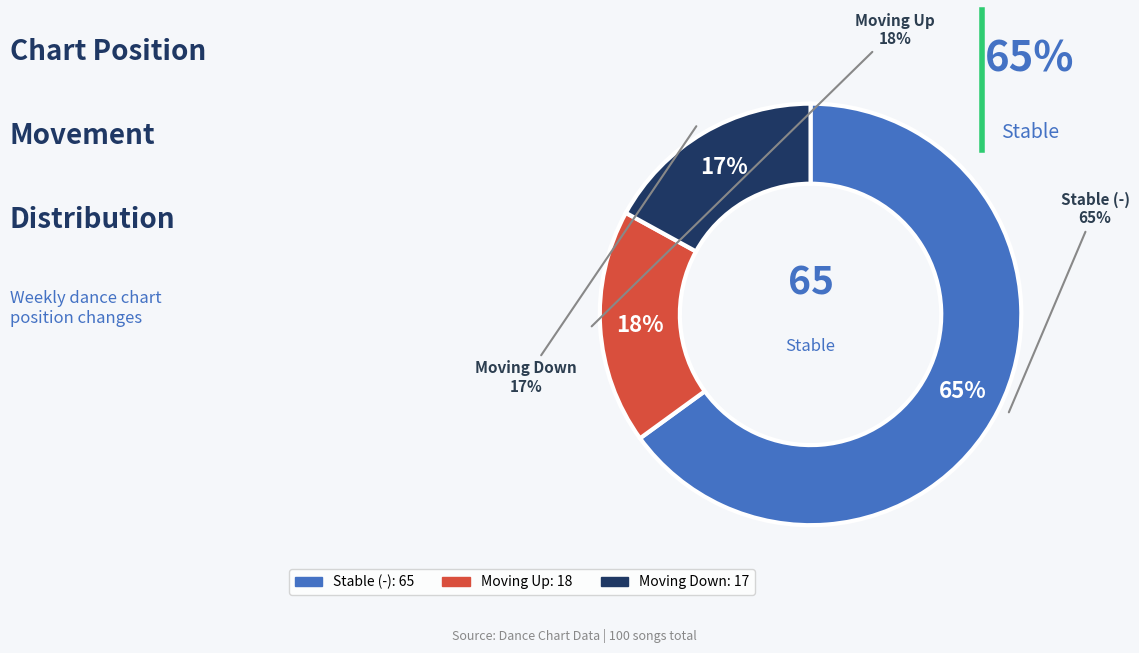

Count the number of slices in the pie.

3